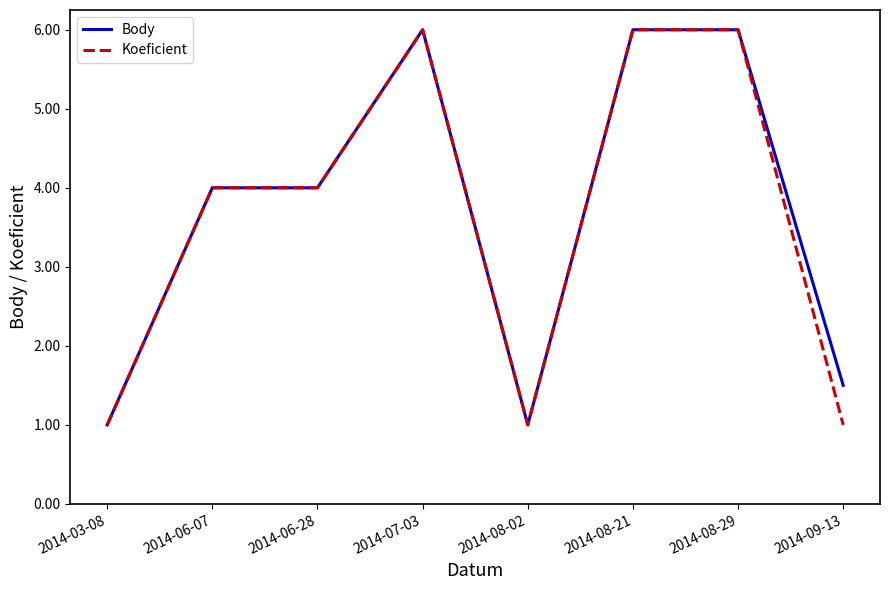

What position from the left is 2014-08-29?

7